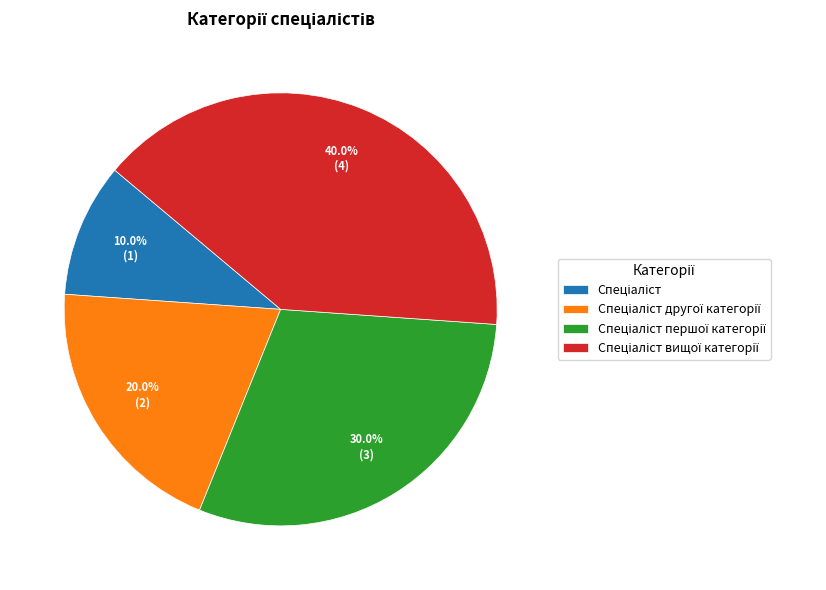

Does any single category account for the majority?

No